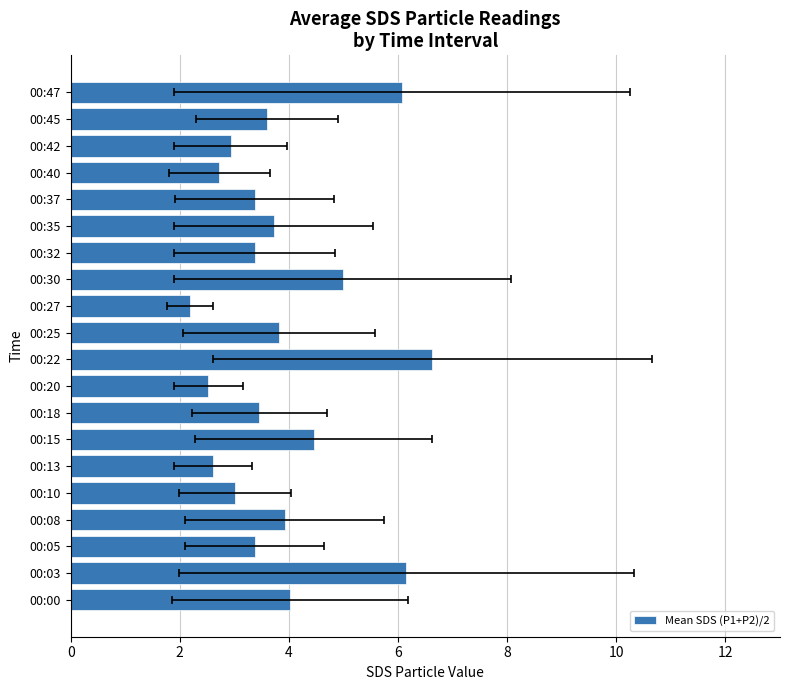

Is it true that the value at 10 is 3.8?

True